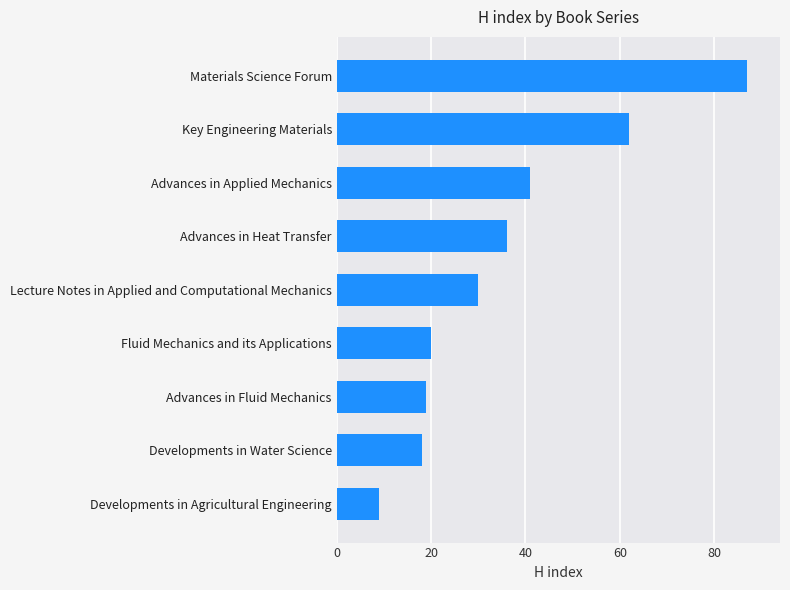

How many data points are less than 30?

4